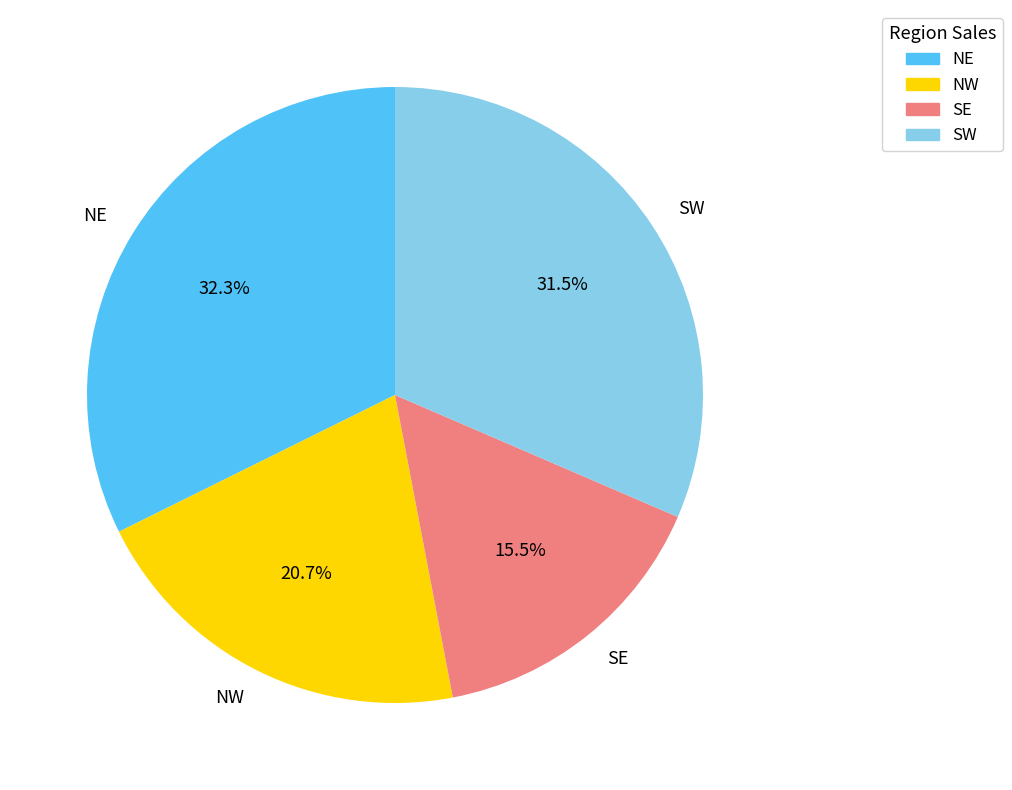

To the nearest percent, what is the average slice percentage?

25%